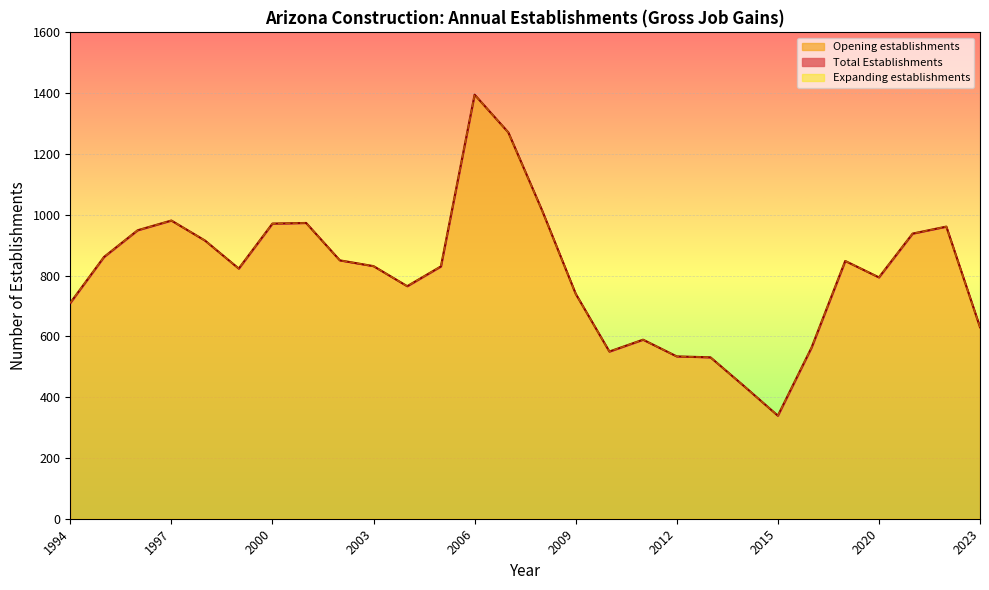

The Total Establishments series shows 915 at 2010. True or false?

False